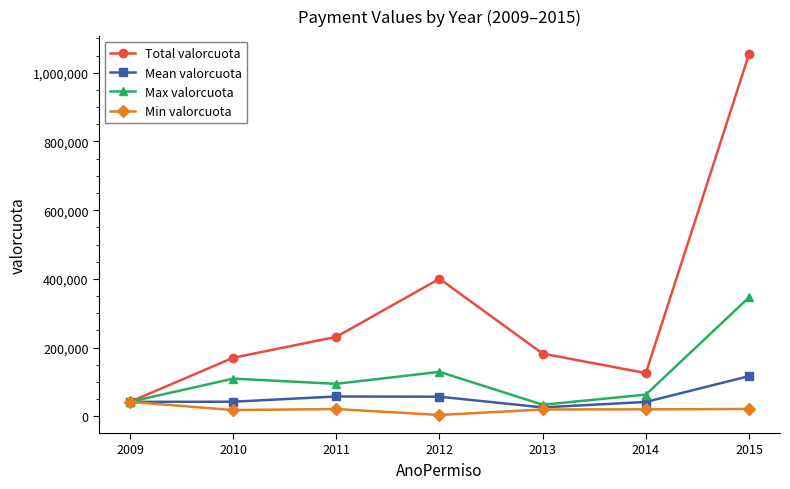

Which series changed the most between 2014 and 2015?

Total valorcuota